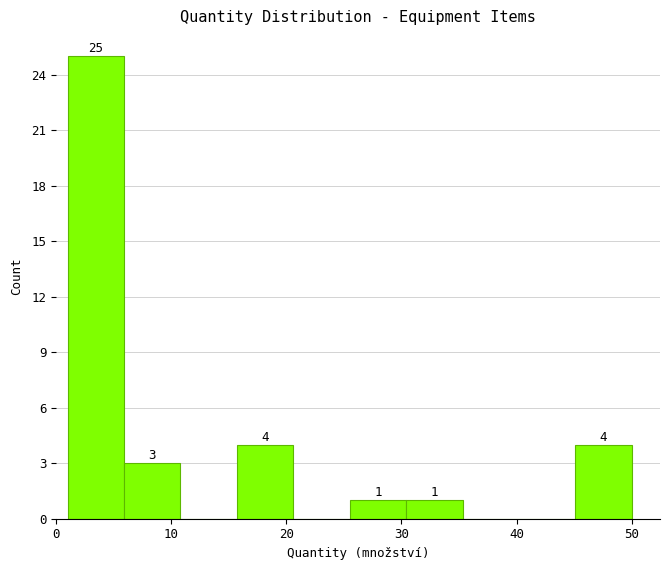

Over which range of the x-axis is the bar tallest?

1.0 to 5.9